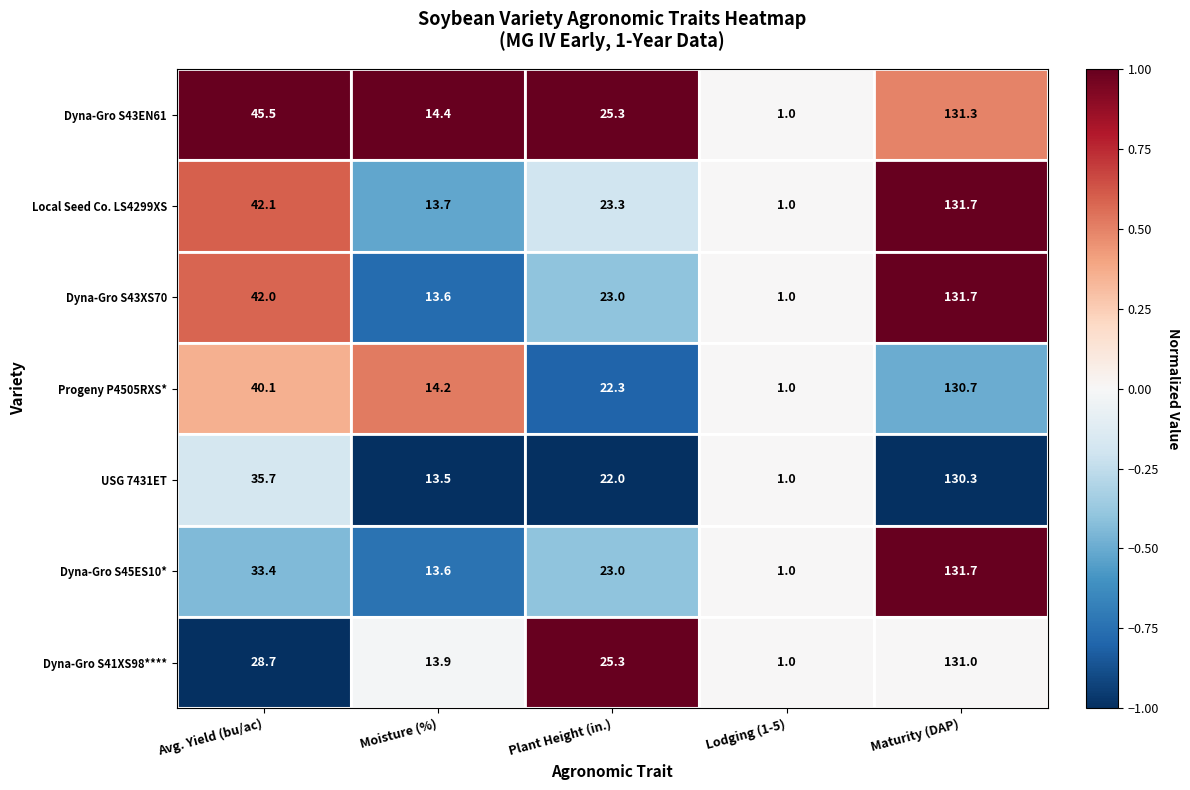

At which category does the chart reach its peak across all series?

Maturity (DAP)